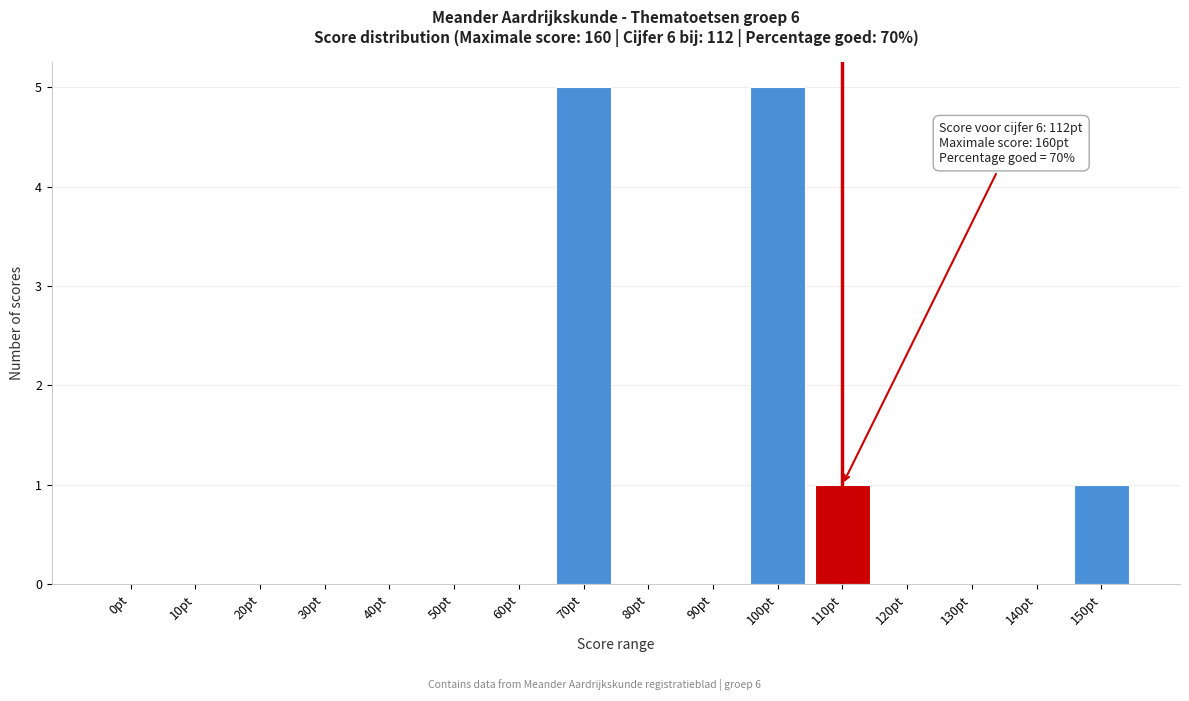

Reading left to right, transcribe all the data shown in this chart.

0pt=0	10pt=0	20pt=0	30pt=0	40pt=0	50pt=0	60pt=0	70pt=5	80pt=0	90pt=0	100pt=5	110pt=1	120pt=0	130pt=0	140pt=0	150pt=1